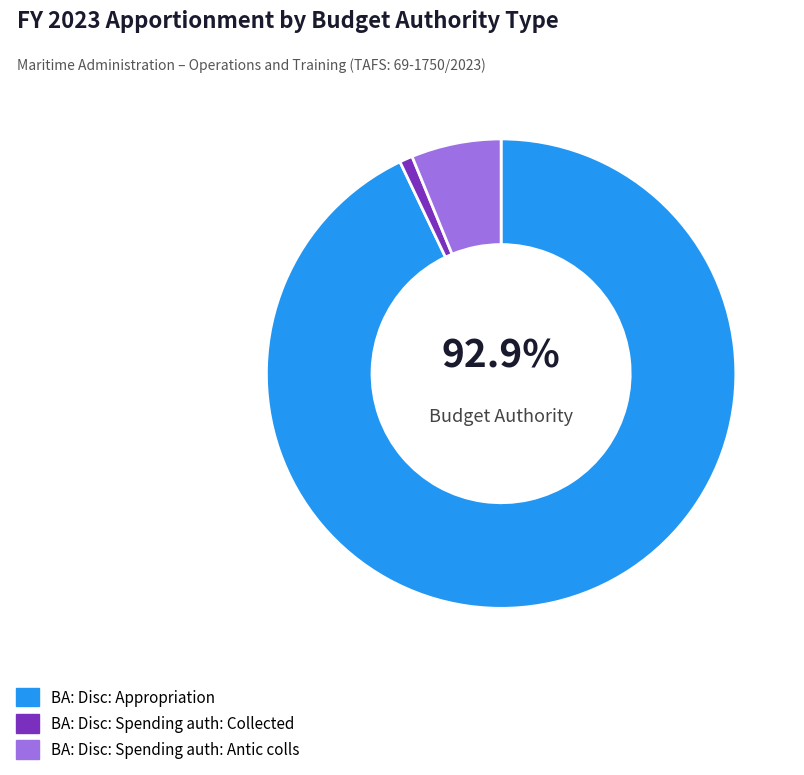

To the nearest percent, what is the difference between the BA: Disc: Spending auth: Antic colls and BA: Disc: Spending auth: Collected slice percentages?

5%